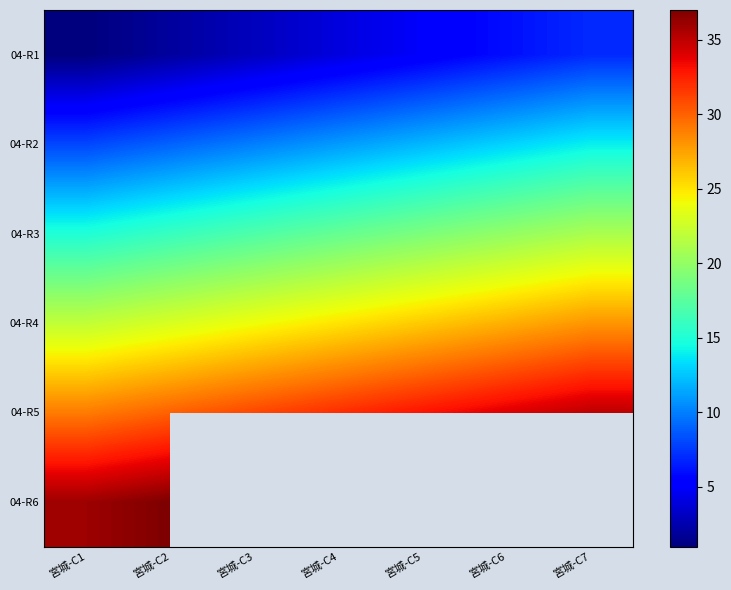

What is the sum of the 04-R2 values at 宮城-C2 and 宮城-C7?

23.0